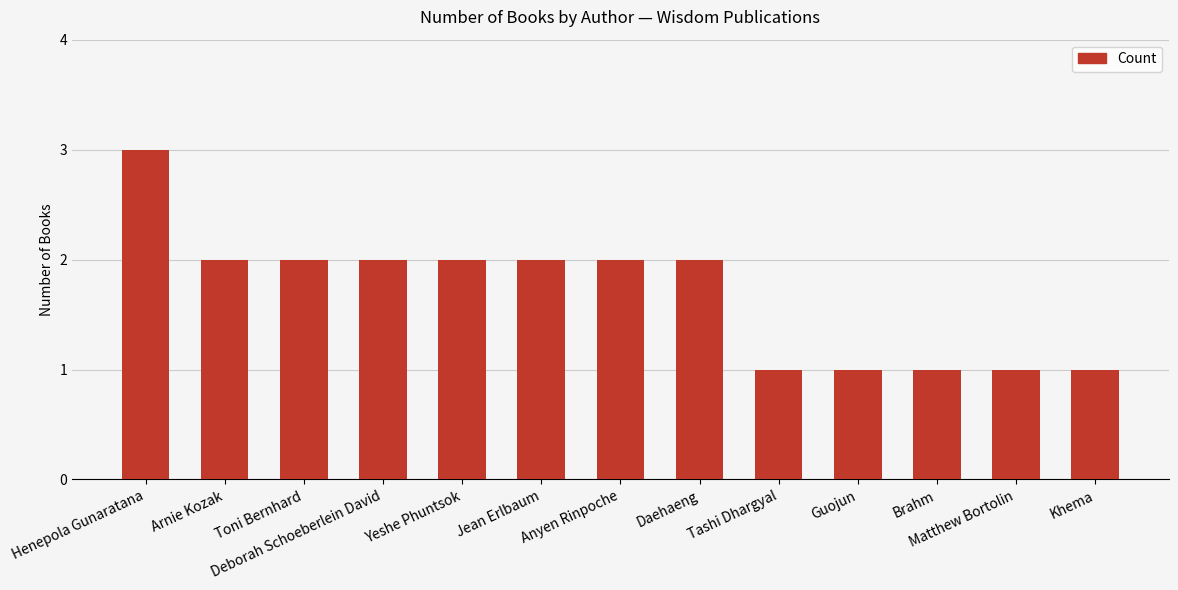

What is the minimum value shown in the chart?

1